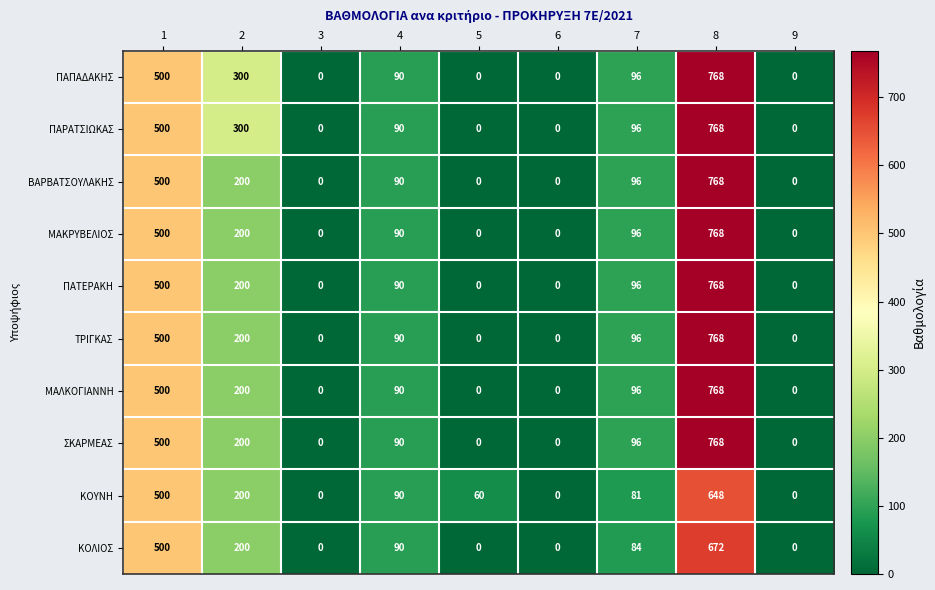

Is it true that ΠΑΠΑΔΑΚΗΣ equals 511 at 2?

False